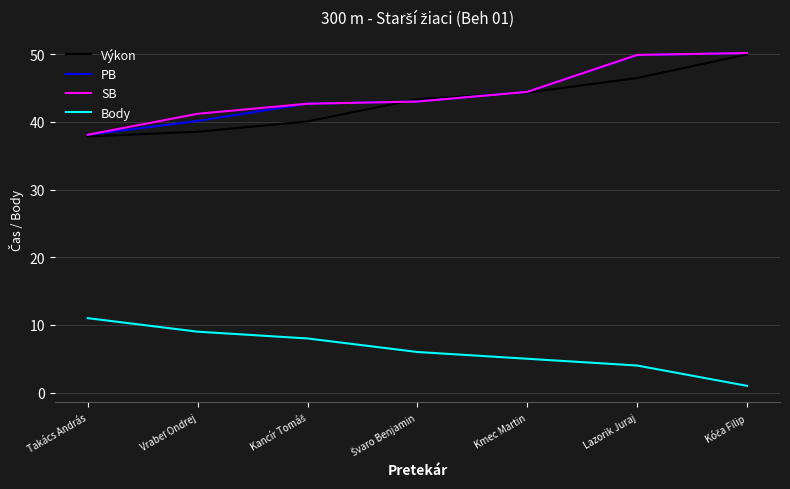

What is the approximate value of SB at Takács András?

38.1